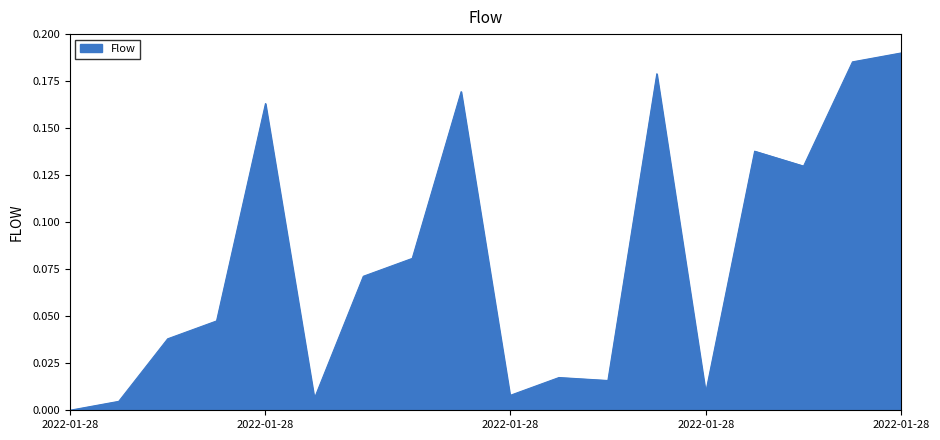

Does the chart have visible grid lines?

No